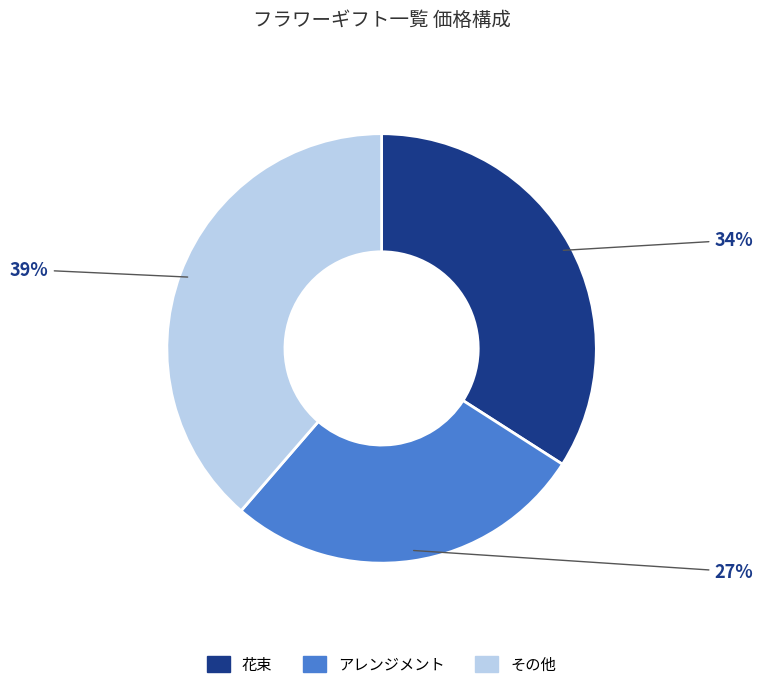

To the nearest percent, what is the combined percentage of 花束 and その他?

73%